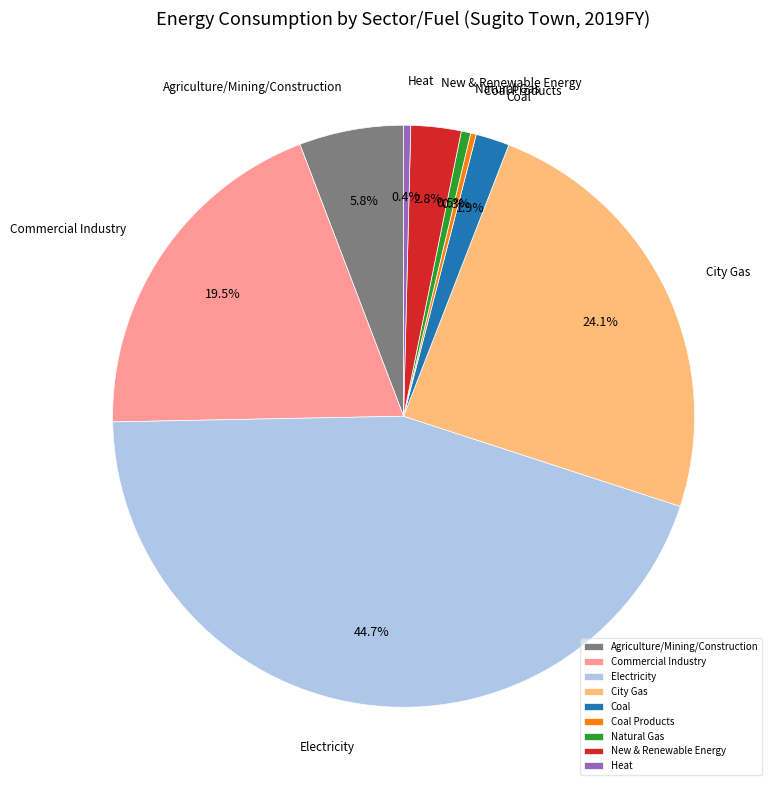

Is Commercial Industry the majority of the pie?

No